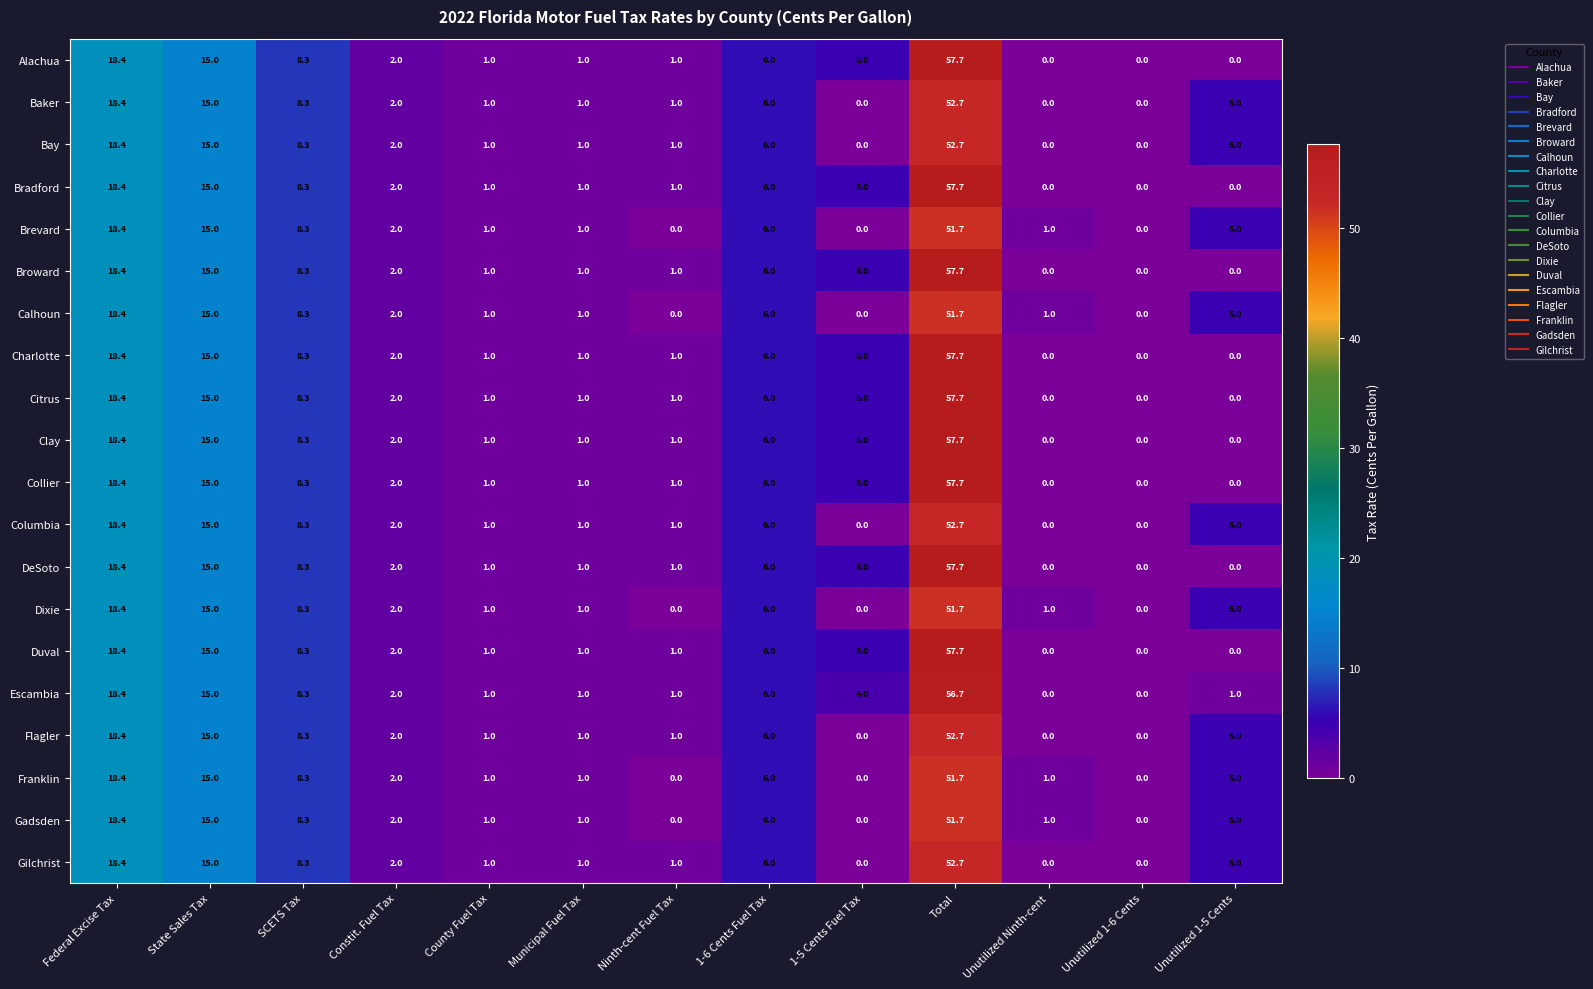

Which label corresponds to the largest value in the chart?

Total